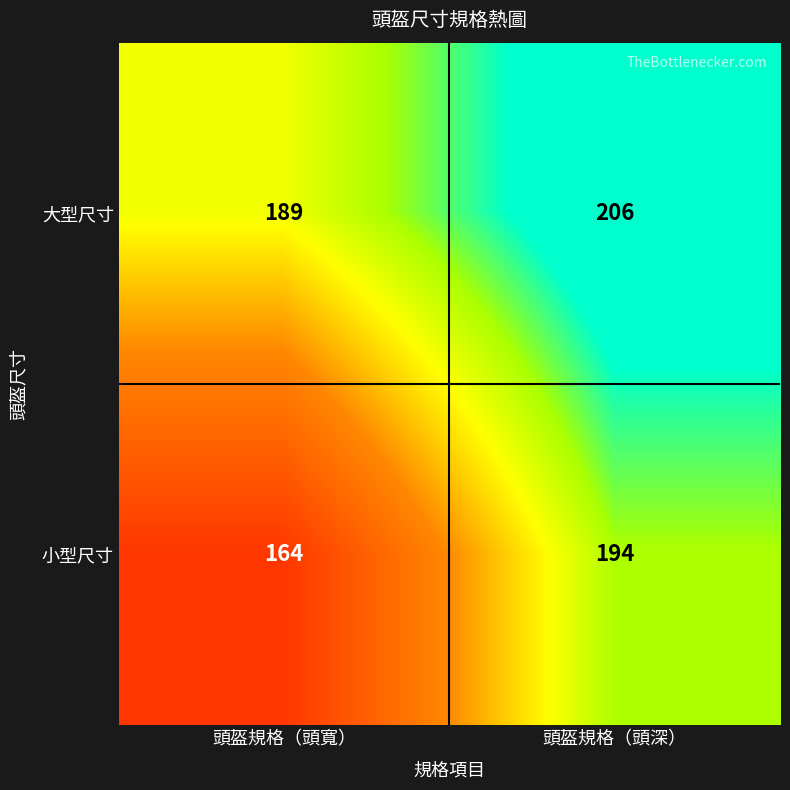

At which category does the chart reach its peak across all series?

頭盔規格（頭深）